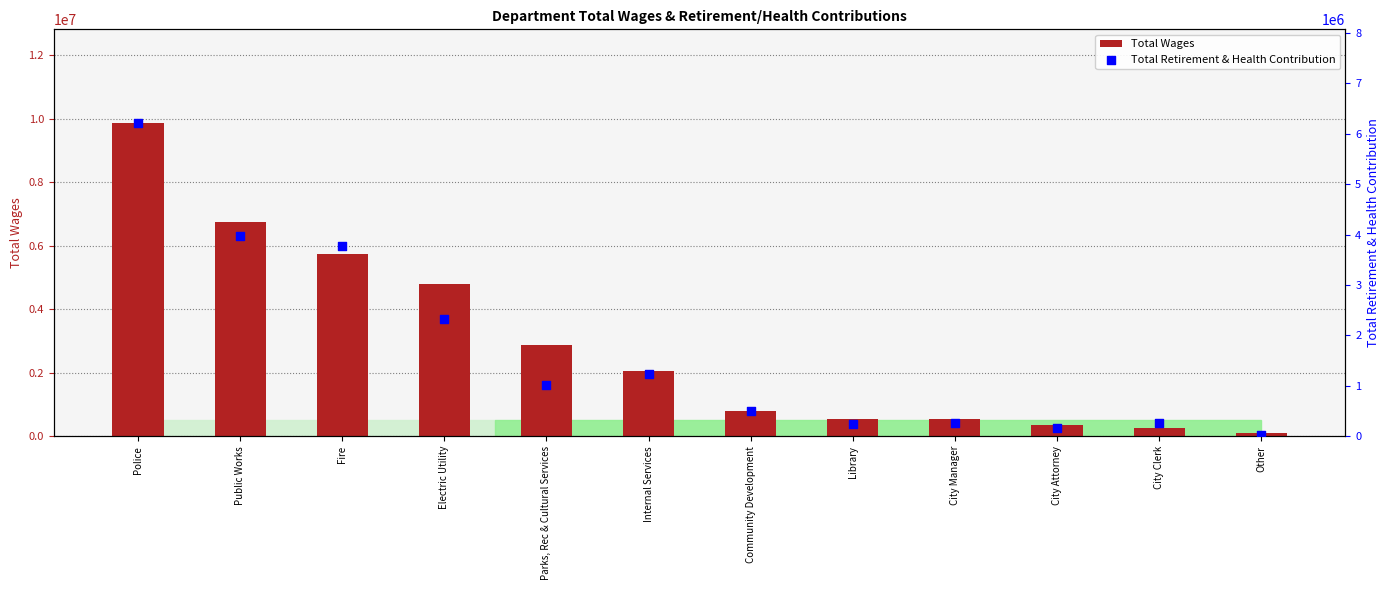

Which series has the largest total across all categories?

Total Wages